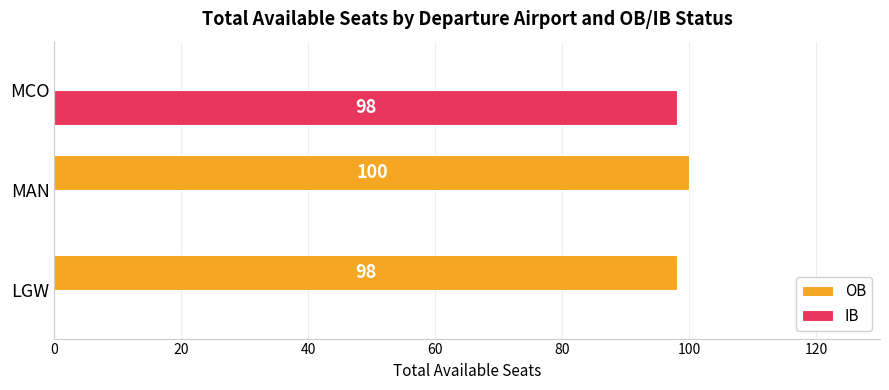

The value of OB at LGW is 98. True or false?

True